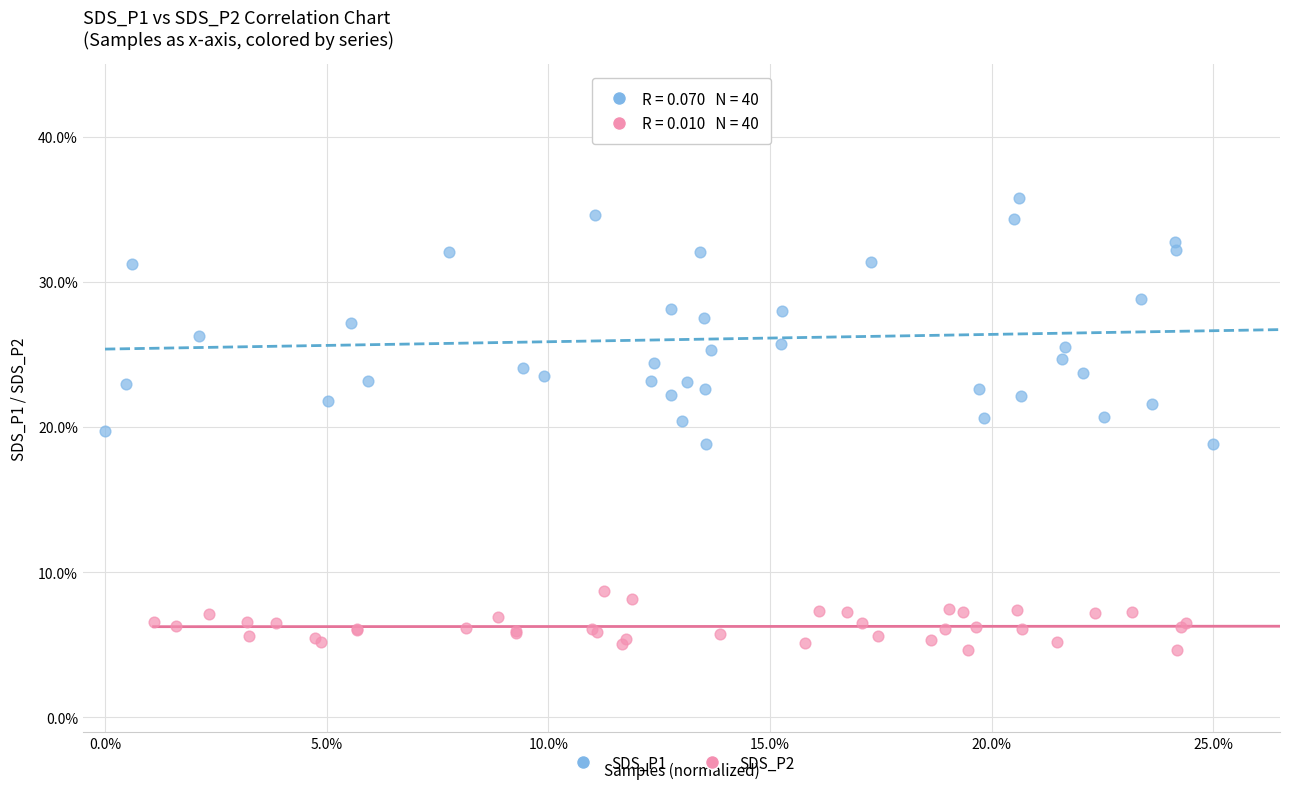

Which series has the widest spread of Y values?

SDS_P1